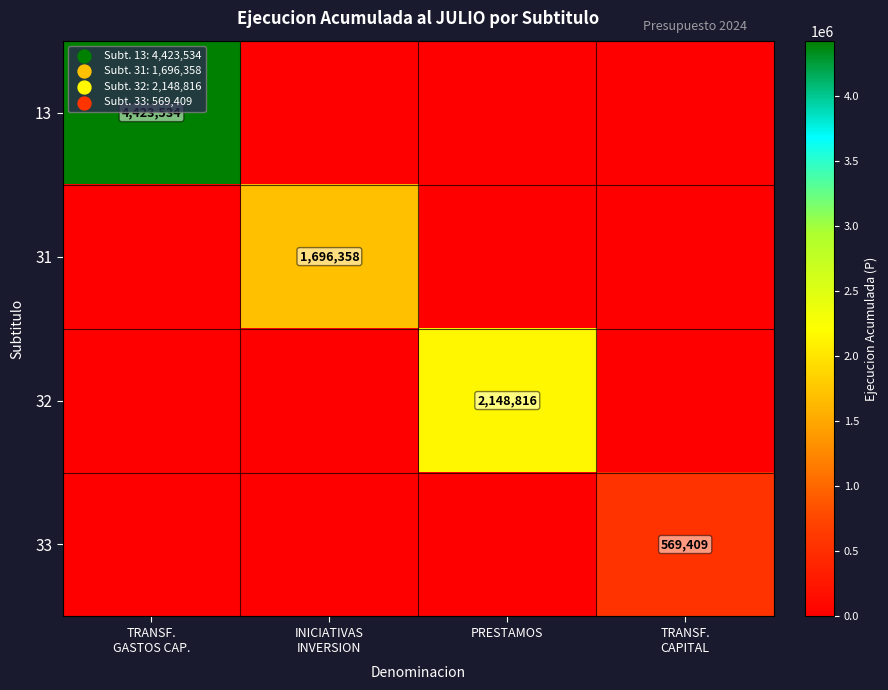

How many distinct data groups are displayed?

4